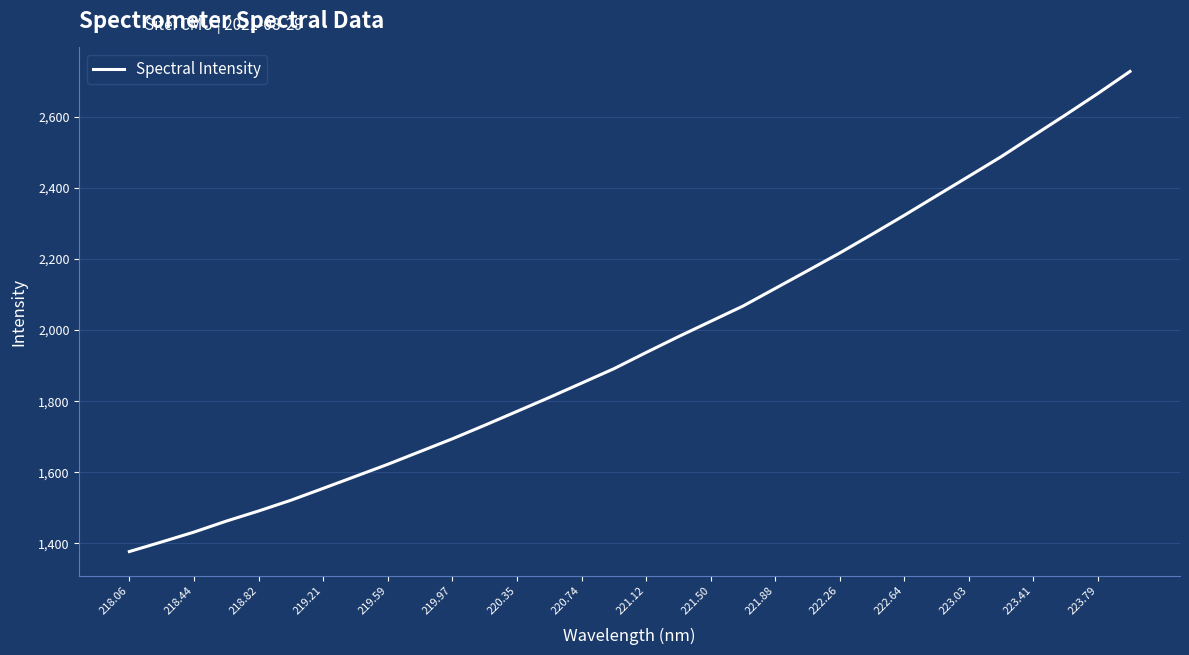

What is the difference between the second highest and minimum values?

1288.1